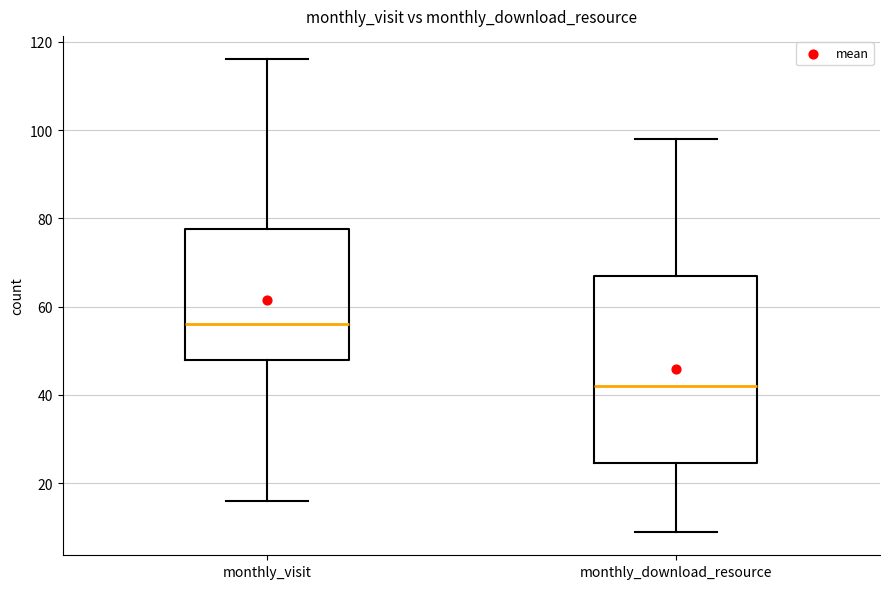

Which box has the lowest median line?

monthly_download_resource